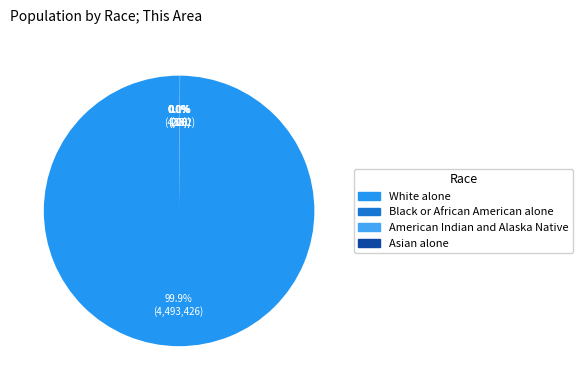

To the nearest percent, what is the difference between the largest and smallest slice percentages?

100%